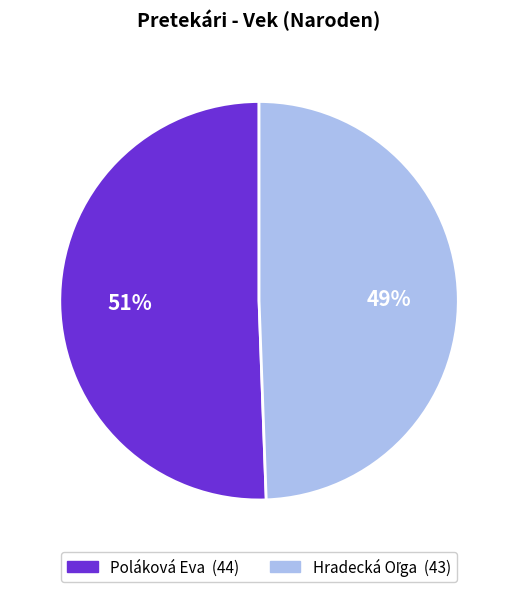

To the nearest percent, what is the average slice percentage?

50%